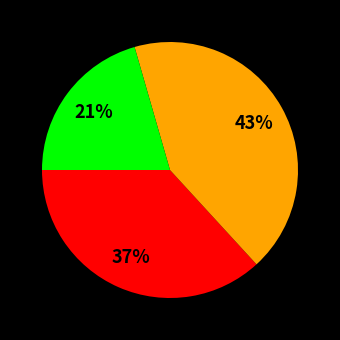

To the nearest percent, what is the difference between the largest and smallest slice percentages?

22%